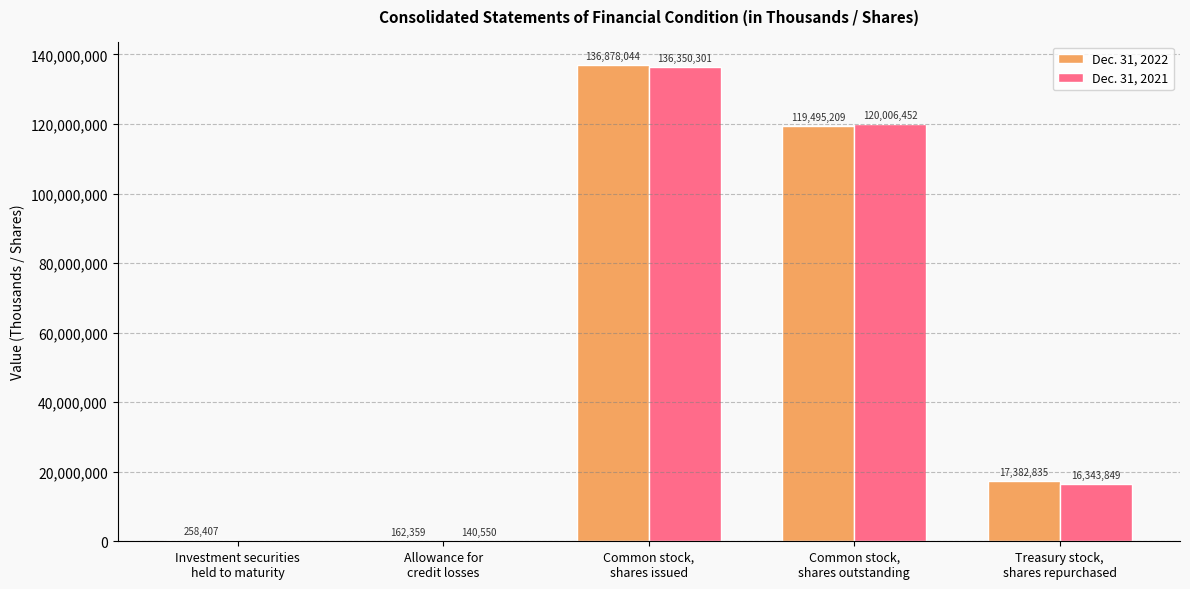

What is the greatest value displayed?

136878044